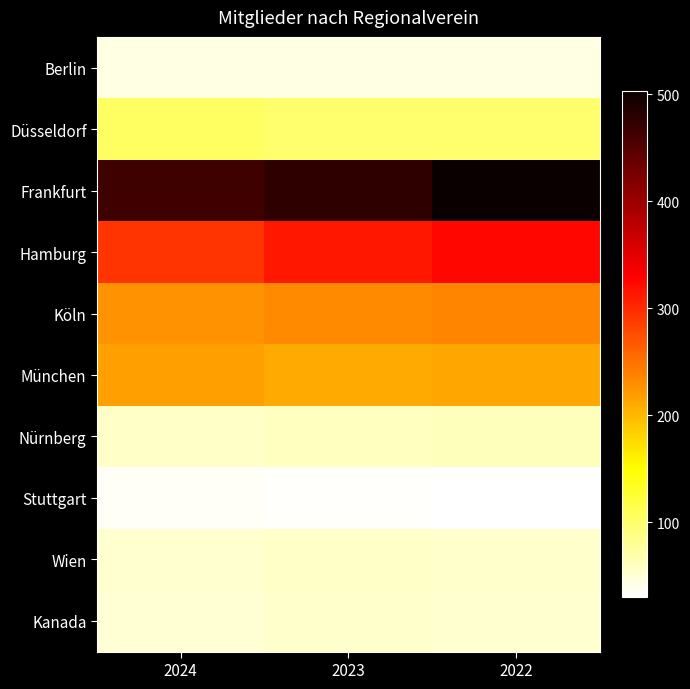

What is the maximum value shown in the chart?

503